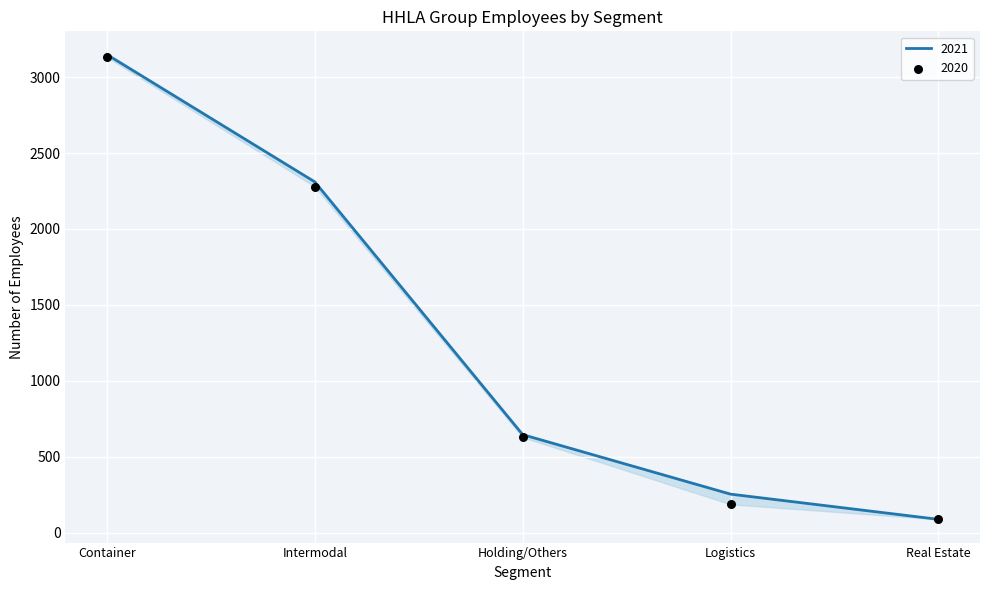

Which series has the largest total across all categories?

2021